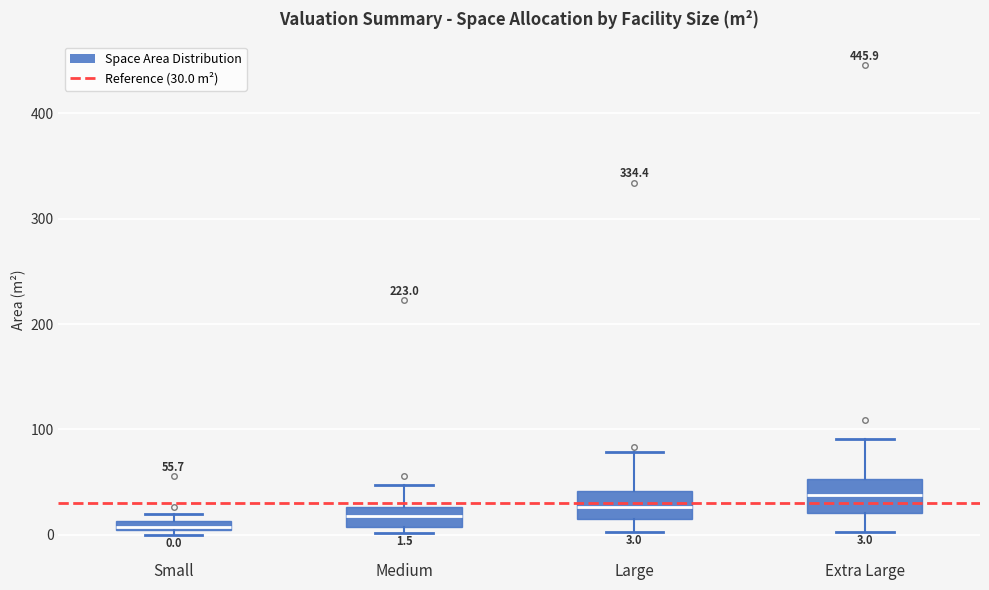

Which box's median line is the highest?

Extra Large